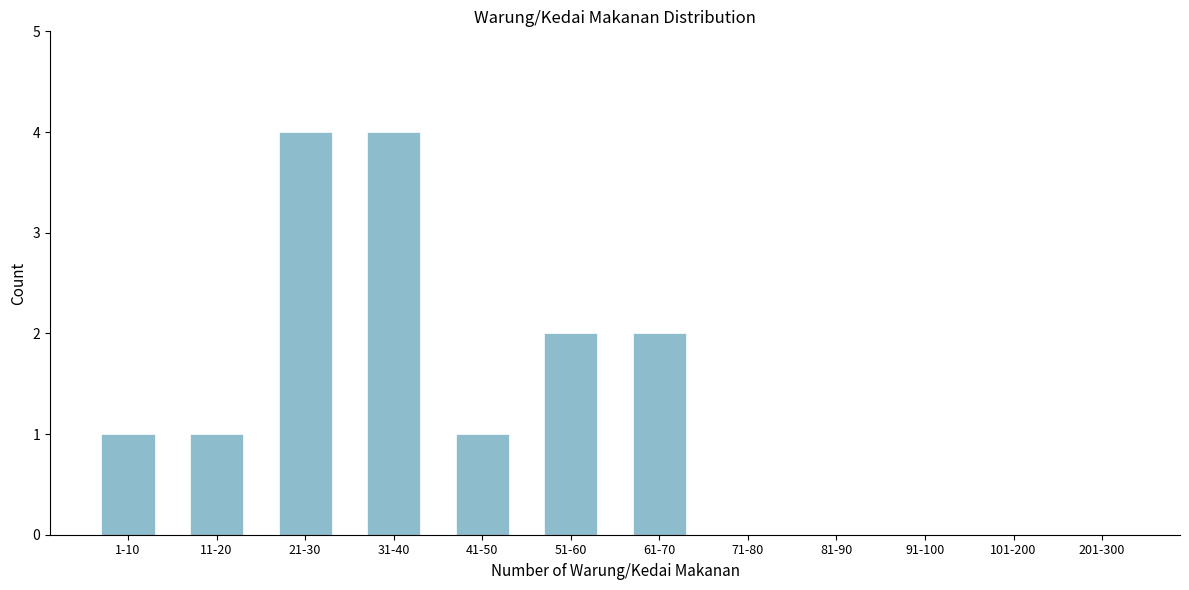

Reading right to left, extract all data points from this chart.

201-300=0	101-200=0	91-100=0	81-90=0	71-80=0	61-70=2	51-60=2	41-50=1	31-40=4	21-30=4	11-20=1	1-10=1